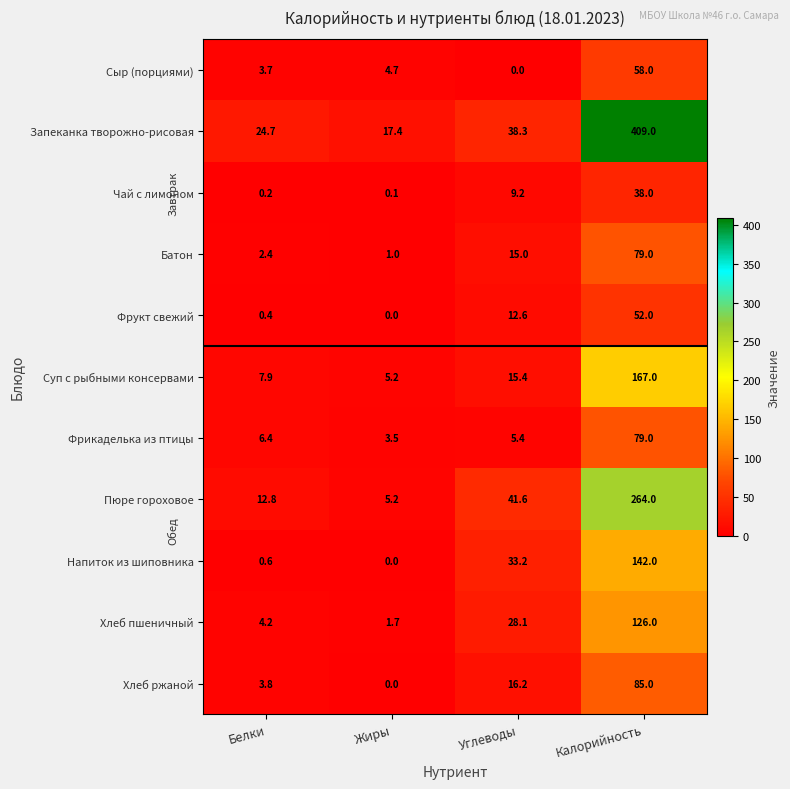

At which label is Напиток из шиповника closest to 71?

Углеводы